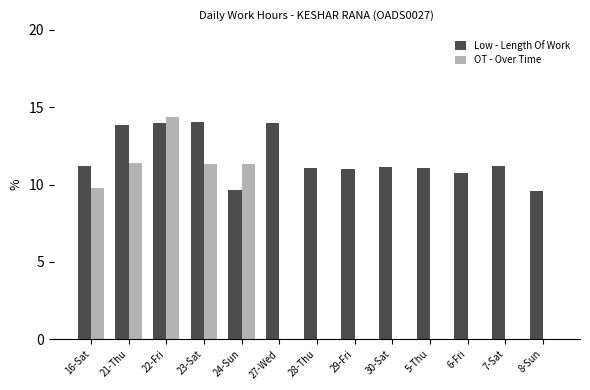

How many distinct data groups are displayed?

2